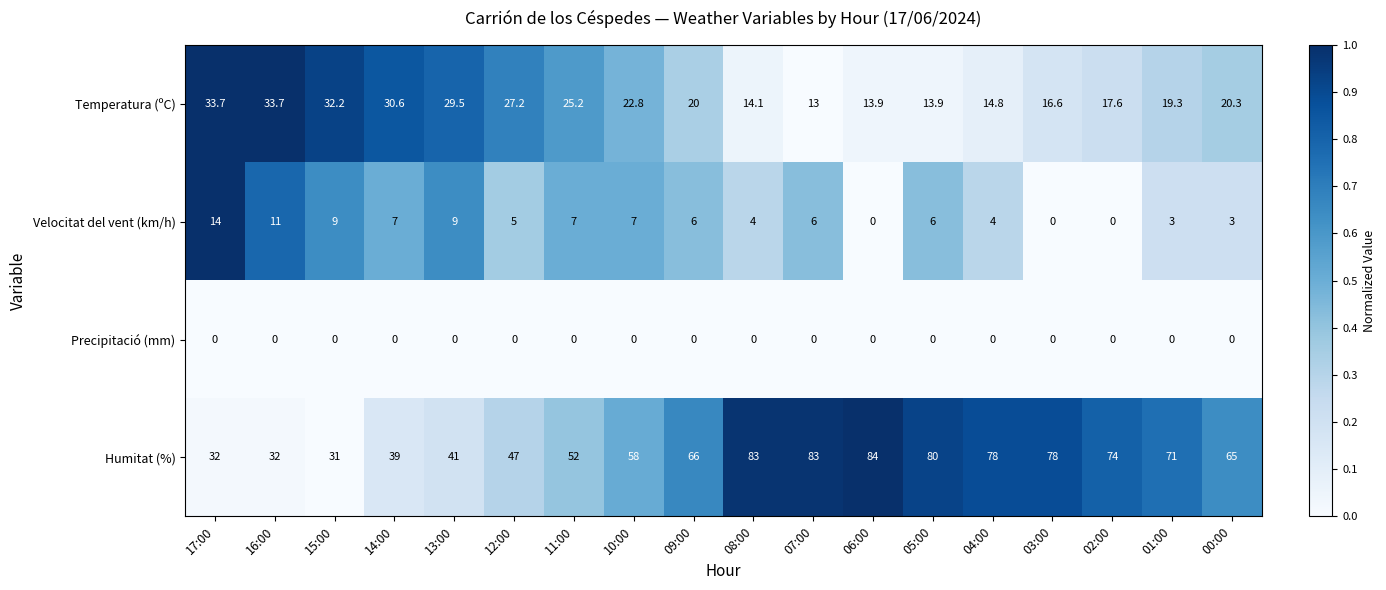

What is the difference between the maximum and minimum values in the Temperatura (ºC) series?

20.7